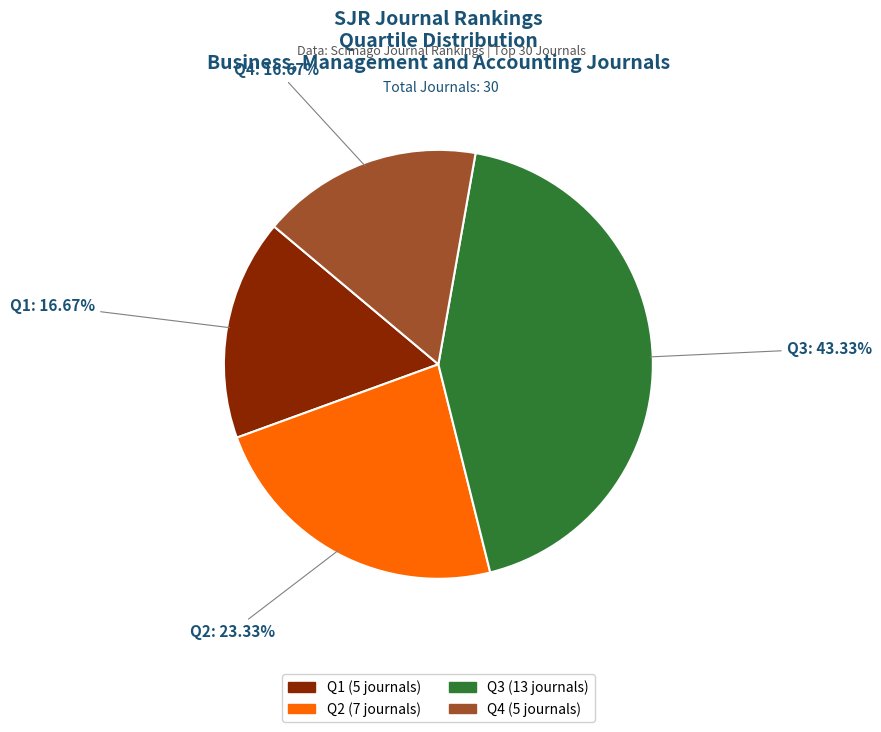

Which has a higher value, Q4 or Q3?

Q3